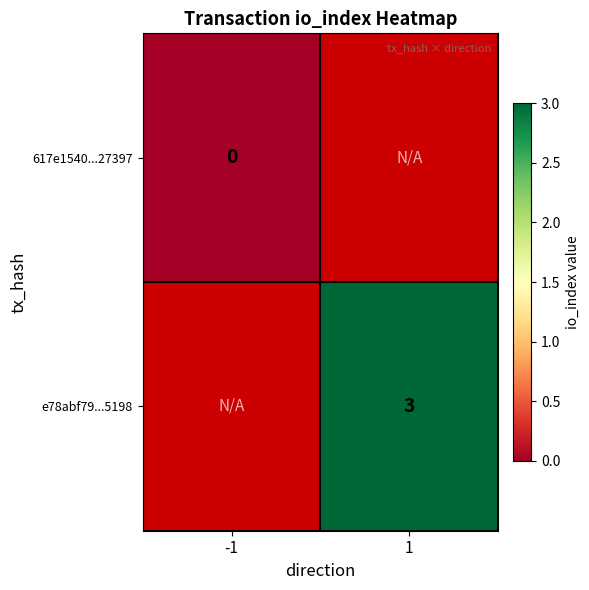

The e78abf79...5198 series shows 3 at 1. True or false?

True